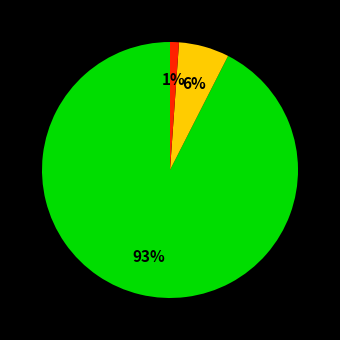

To the nearest percent, what is the average slice percentage?

33%